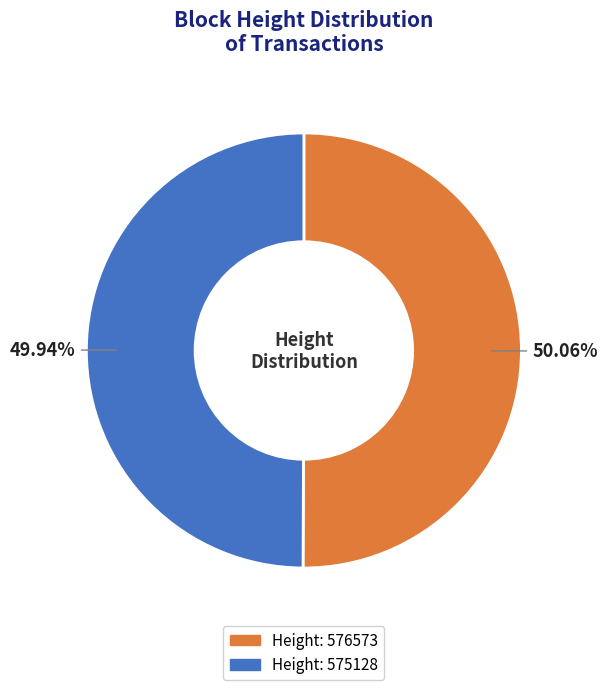

Is there any slice that represents more than half of the pie?

Yes